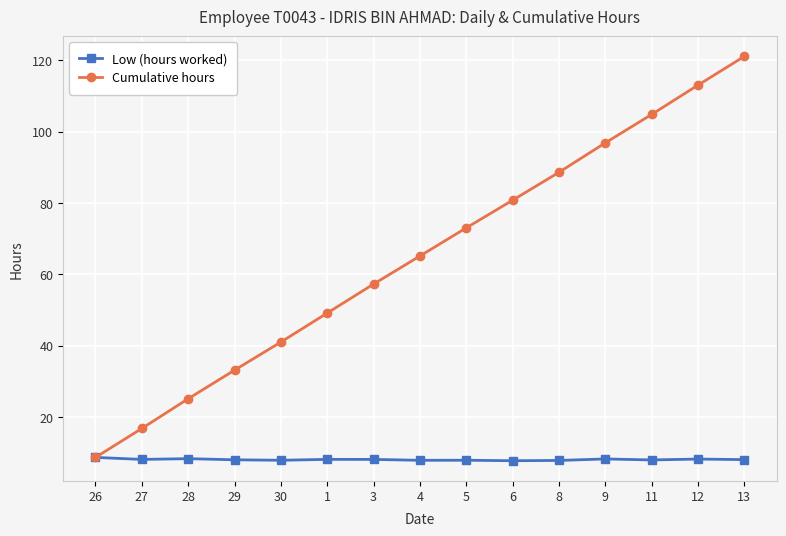

True or false: Cumulative hours has a value of 4.3 at 26.

False